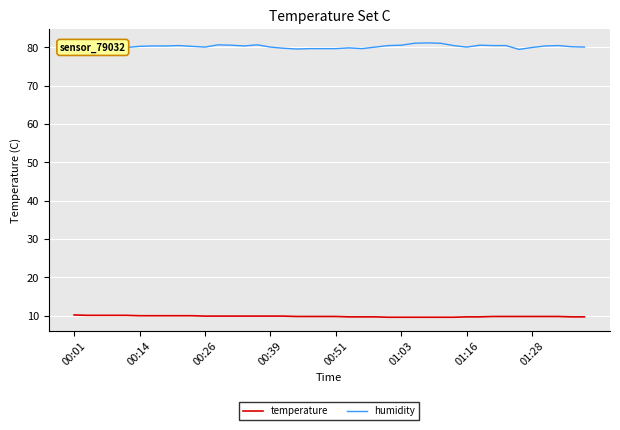

What is the difference between the maximum and minimum values in the humidity series?

1.7